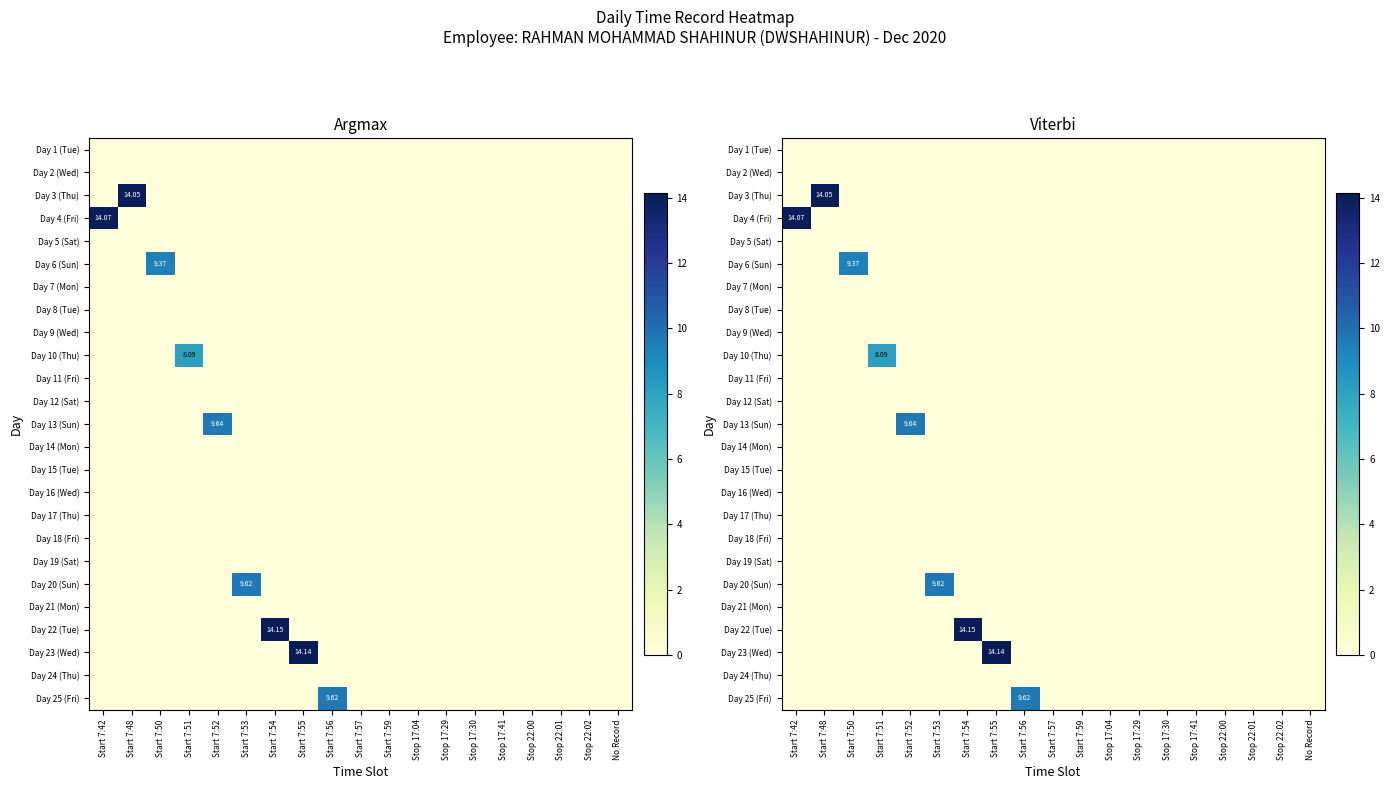

Between Stop 22:00 and Start 7:57, which is larger?

Stop 22:00